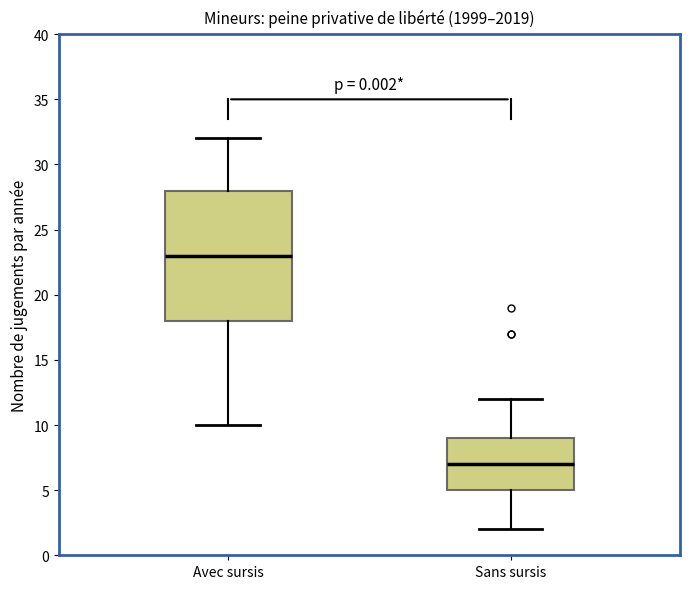

Which box is the tallest, from its lower edge to its upper edge?

Avec sursis